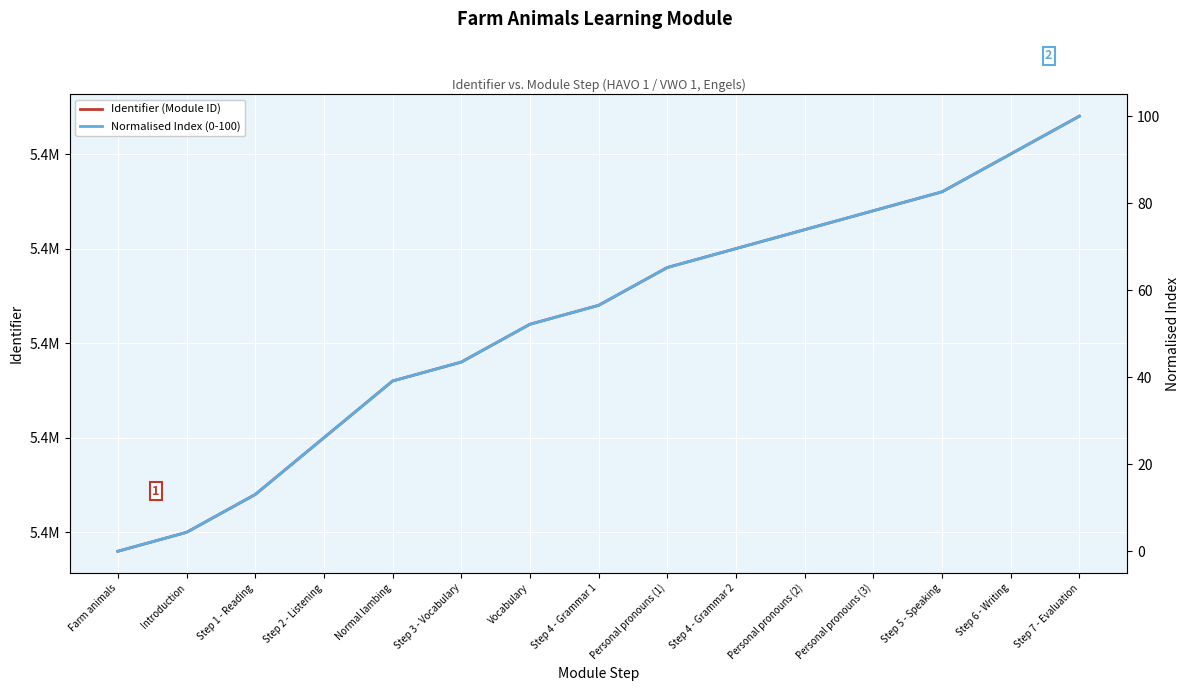

List the series in order of their peak value, highest first.

Identifier (Module ID), Normalised Index (0-100)